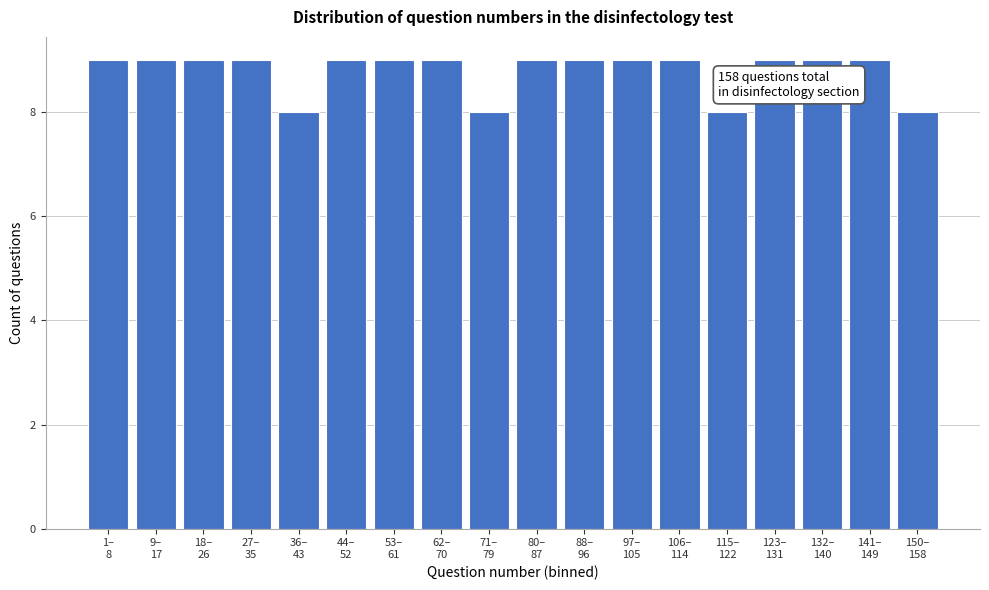

Reading left to right, list all the values displayed in this chart.

9	9	9	9	8	9	9	9	8	9	9	9	9	8	9	9	9	8